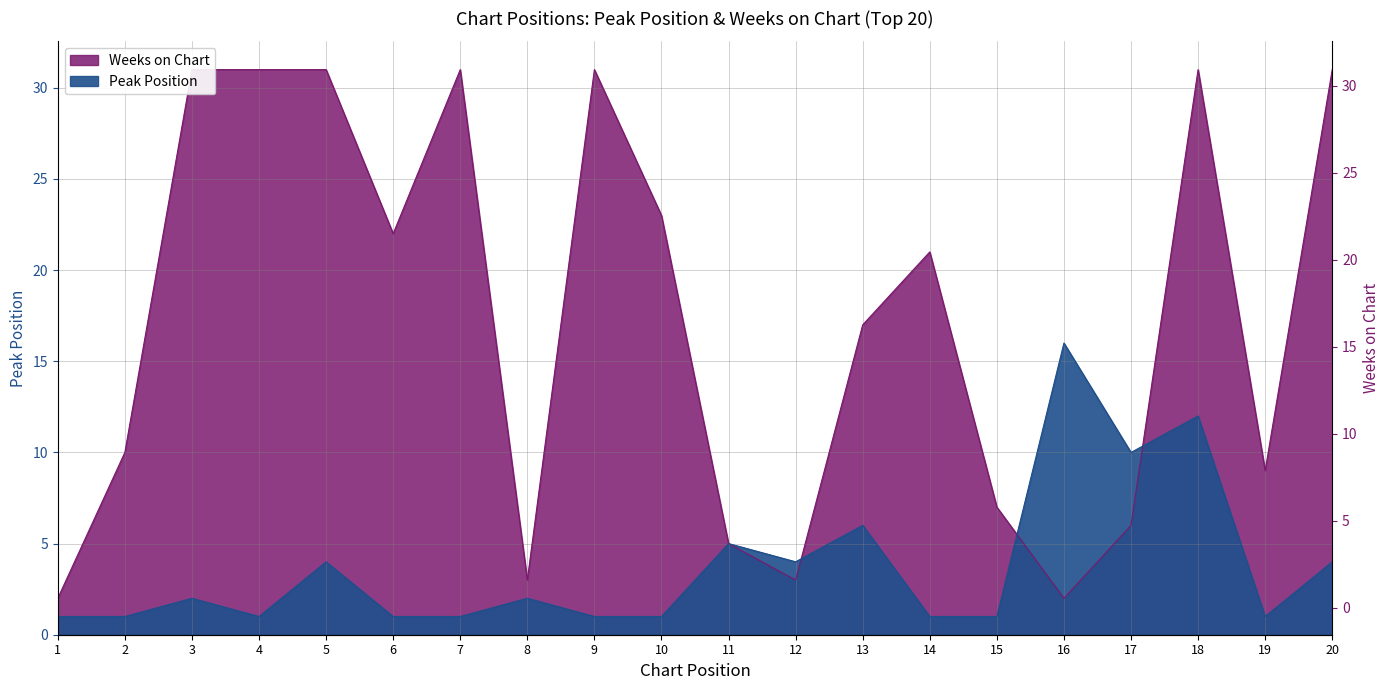

What is the minimum value for Weeks on Chart?

2